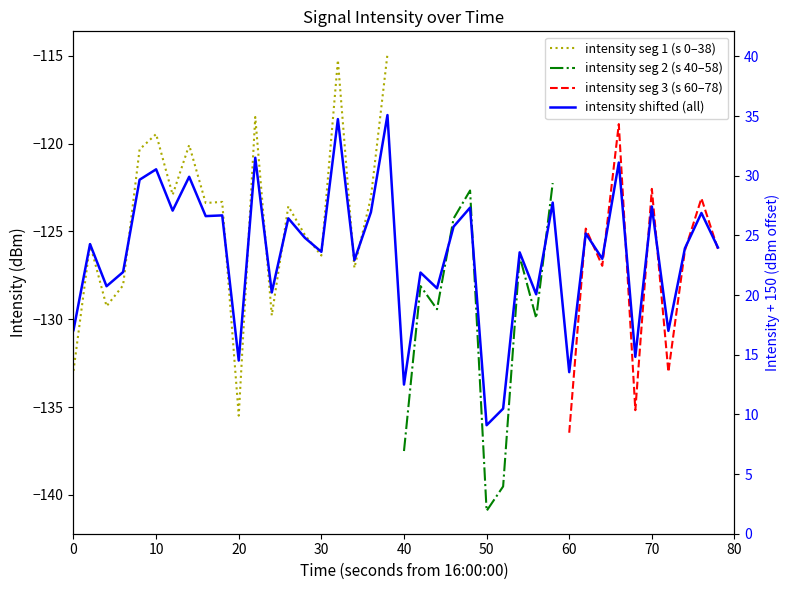

What is the greatest value displayed?

35.1